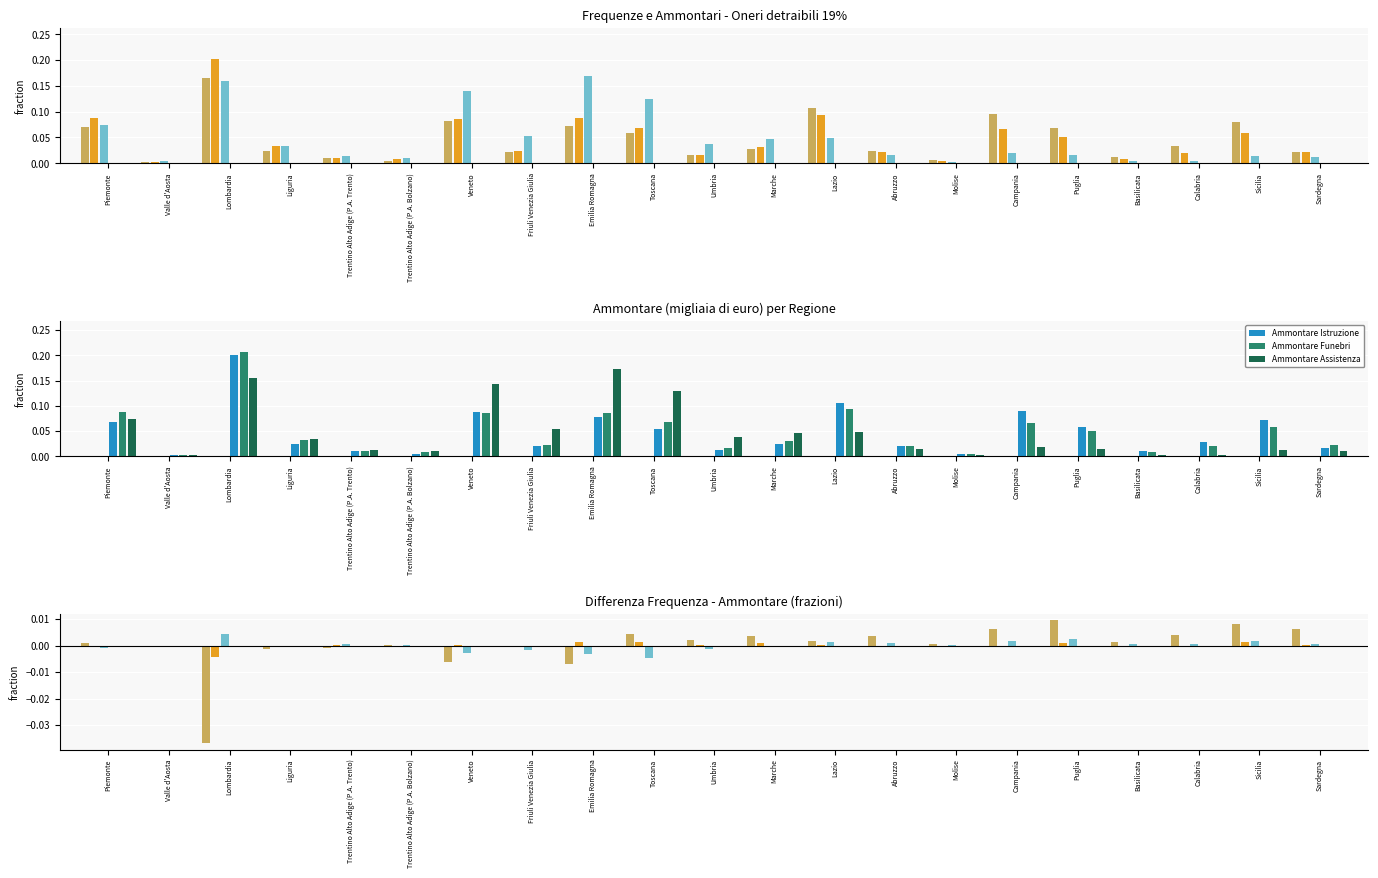

Between Calabria and Puglia, which is larger?

Puglia